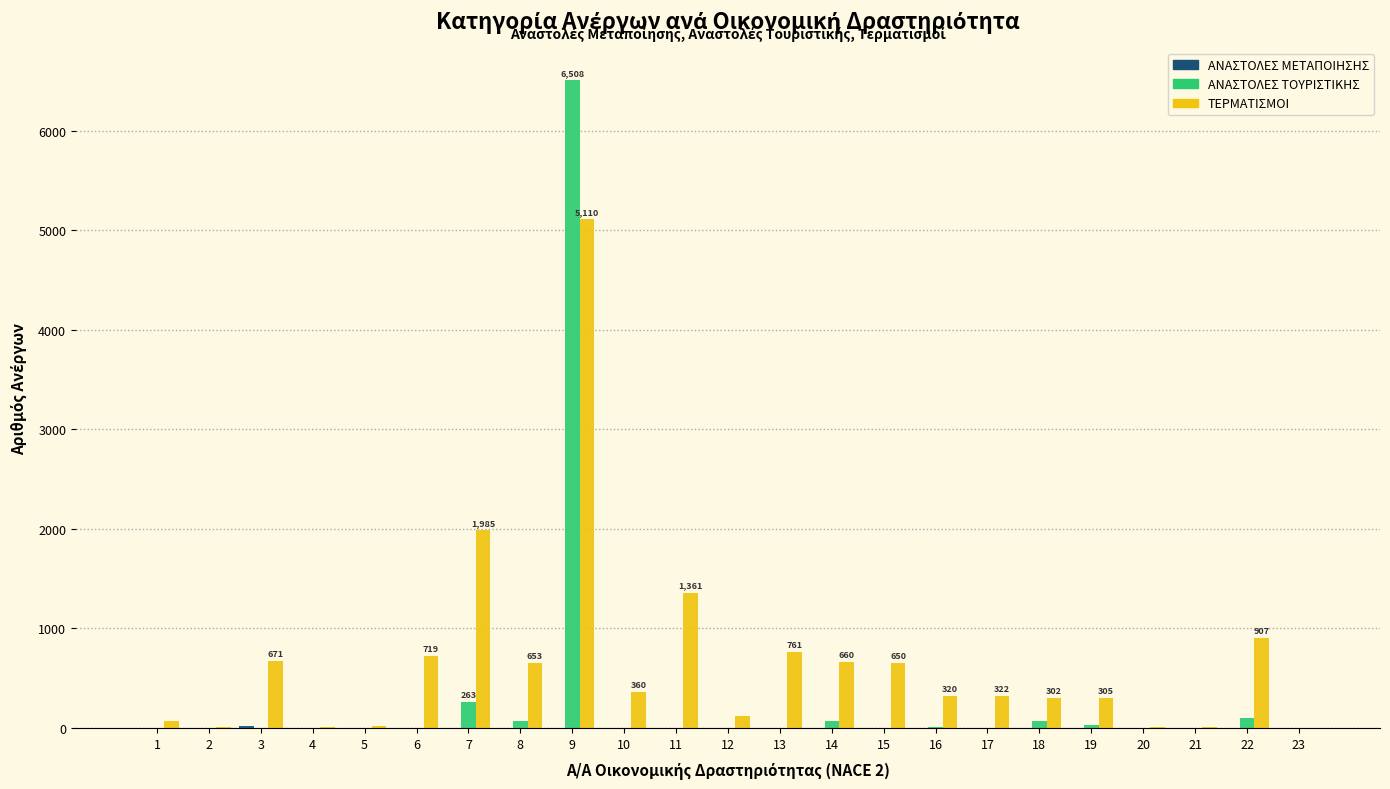

What is the maximum value shown in the chart?

6508